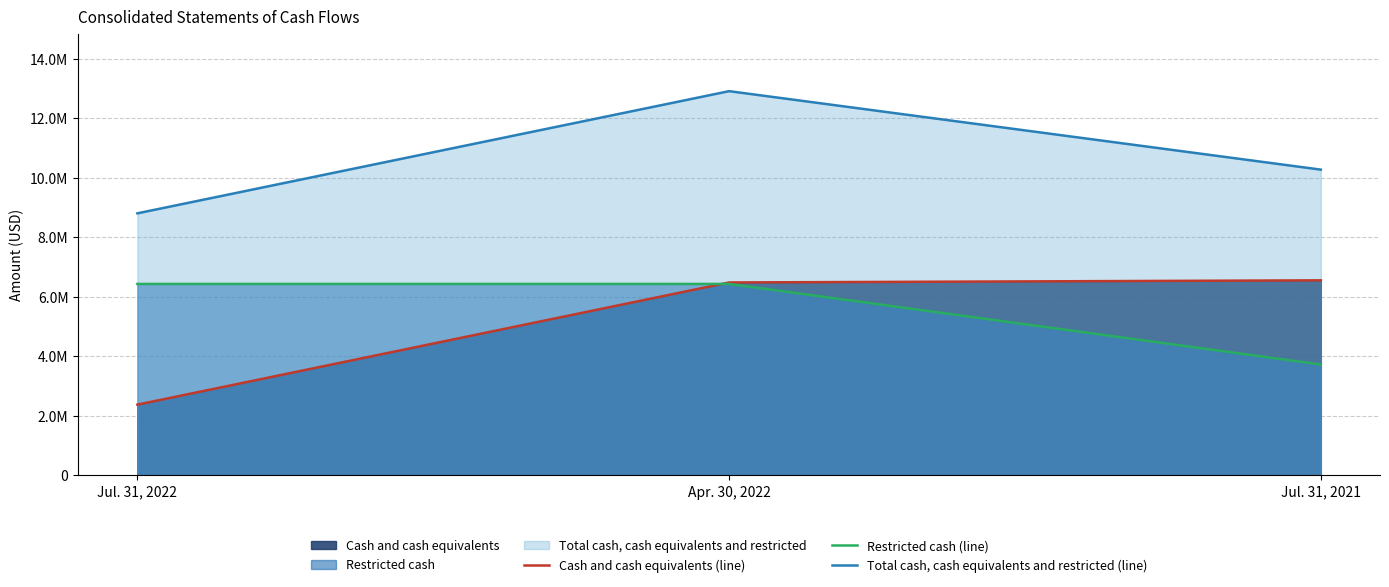

At which label does Cash and cash equivalents (line) reach its peak?

Jul. 31, 2021